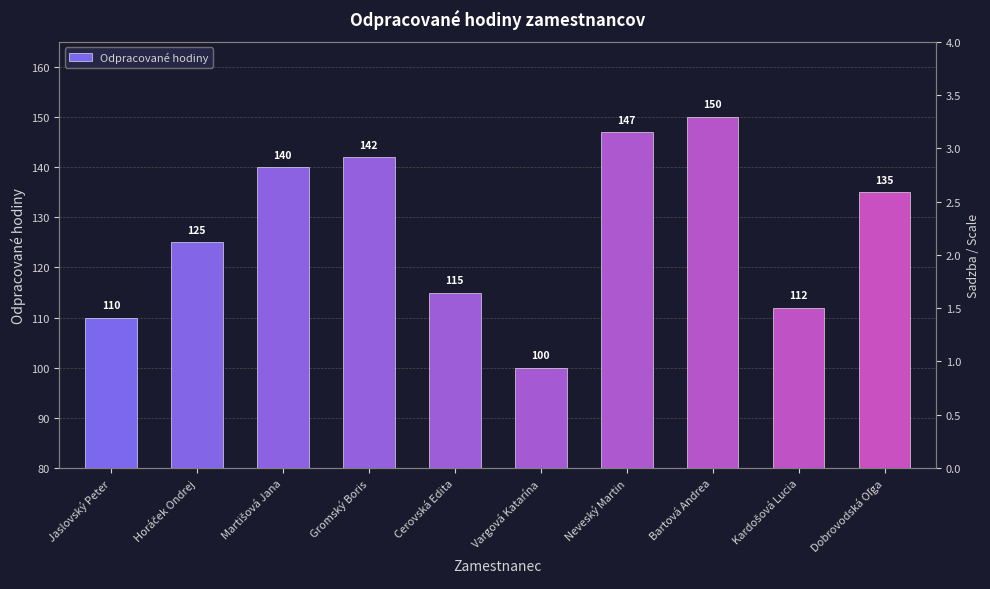

What position from the right is Martišová Jana?

8